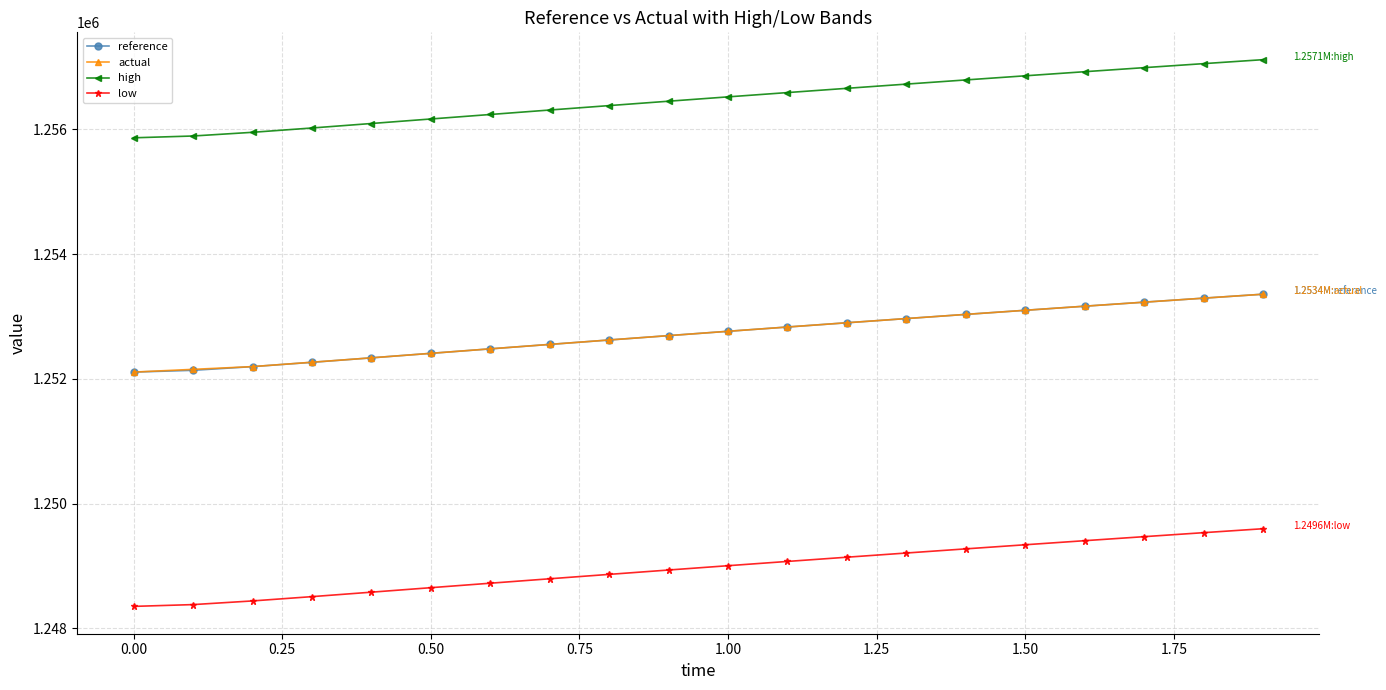

True or false: actual and high cross at least once.

False